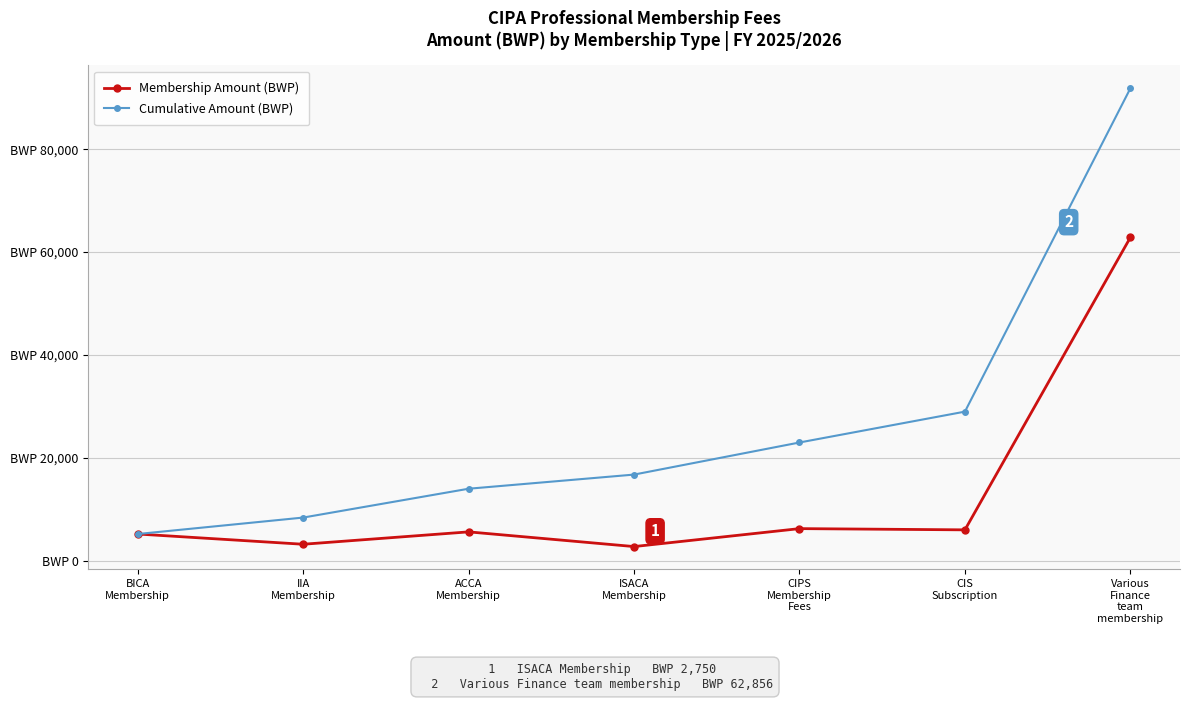

At how many categories does at least one series exceed 74835?

1